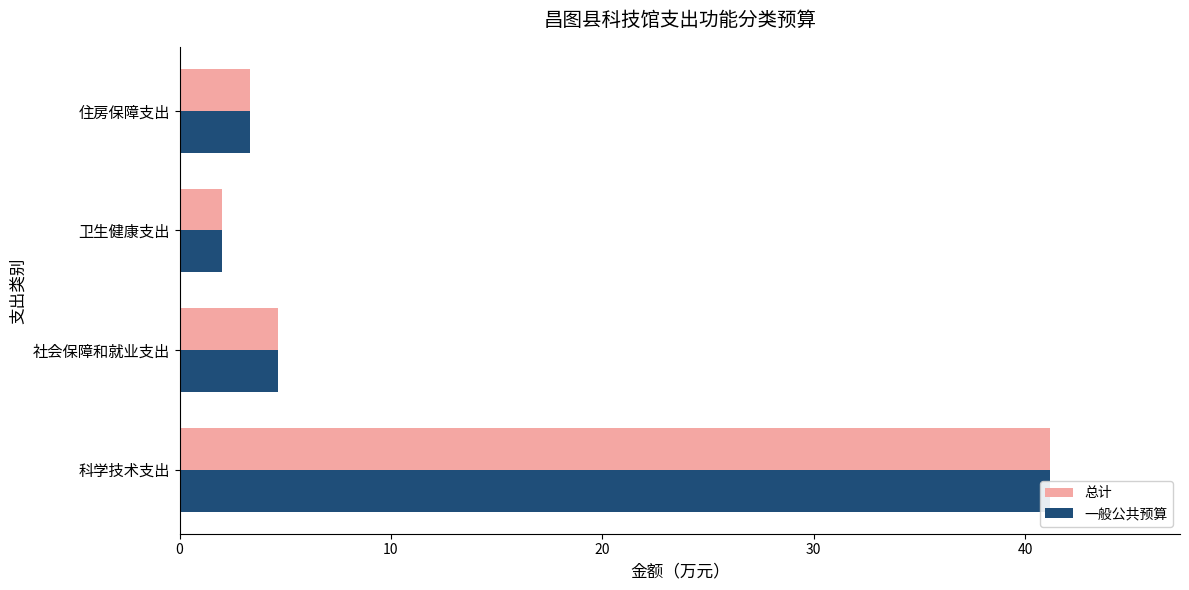

What is the total value across all series at 20?

4.0